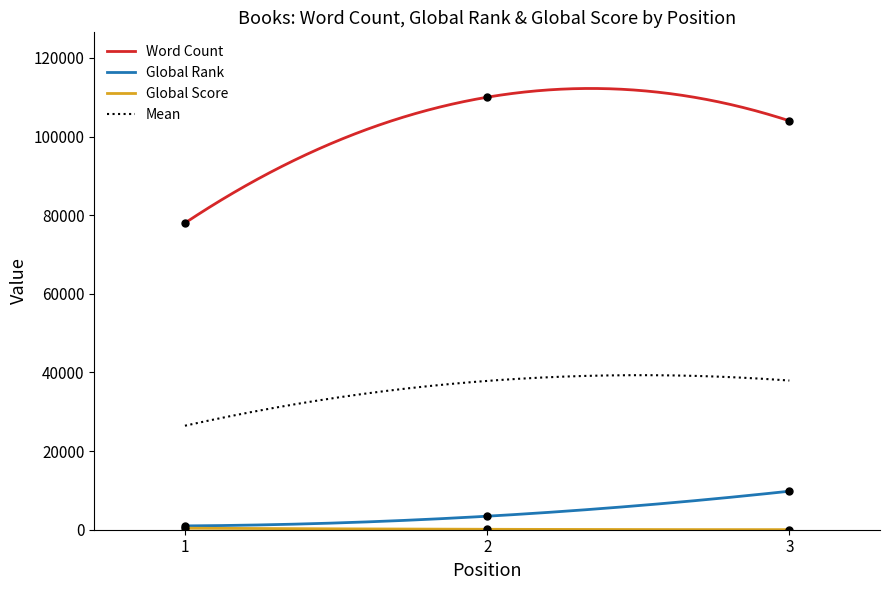

At which category does the chart reach its peak across all series?

2